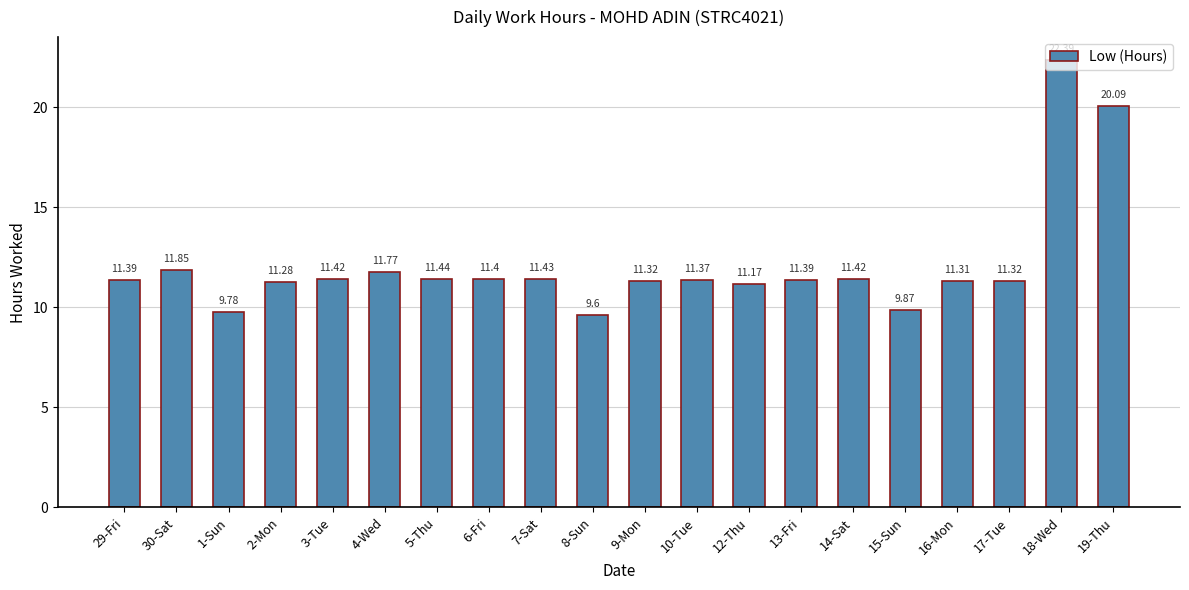

What is the sum of the values at 19-Thu and 10-Tue?

31.5